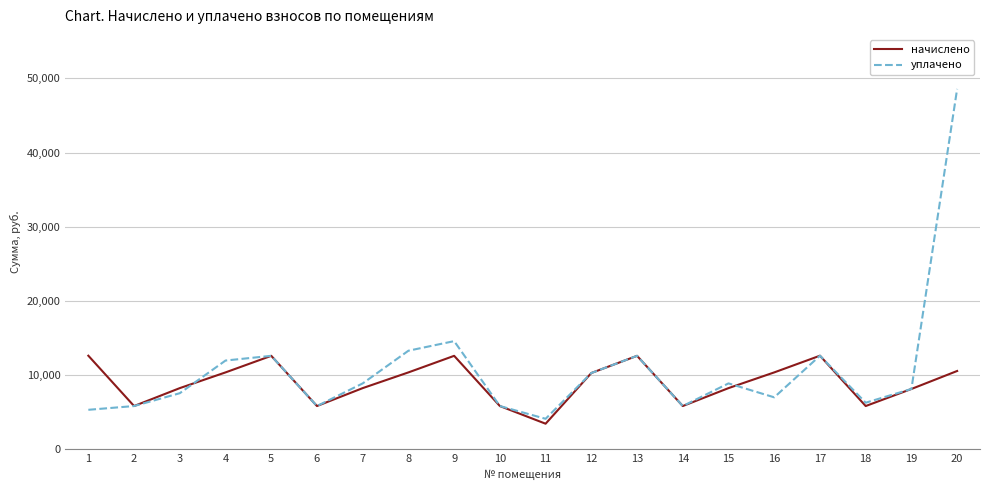

What is the highest value of the начислено series?

12602.2